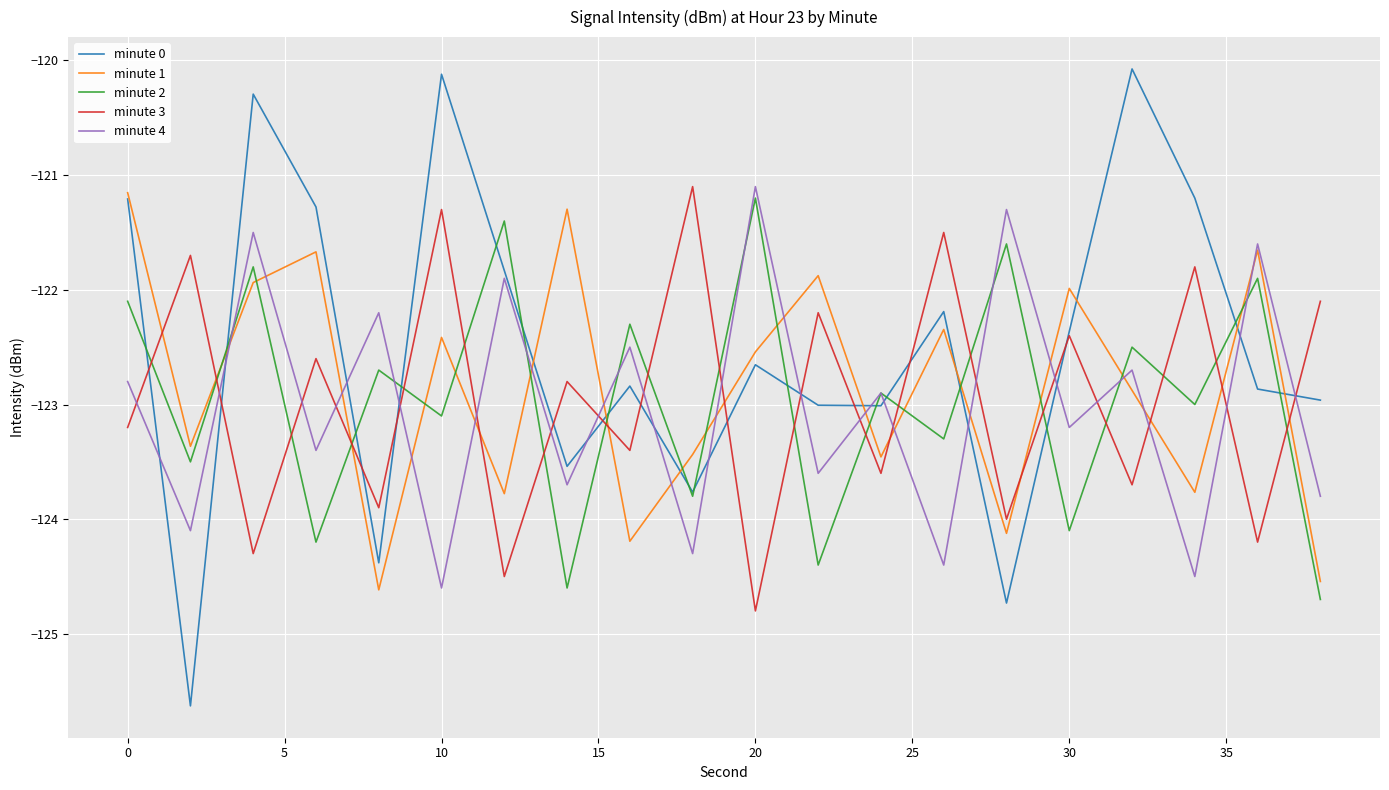

Which series has the largest range (max minus min)?

minute 0